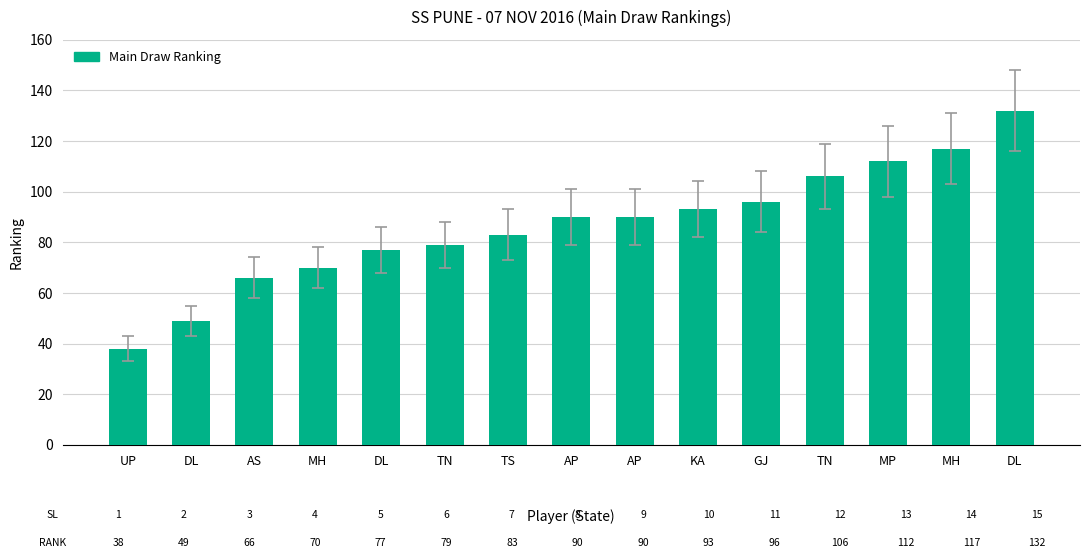

What is the label of the 3rd bar from the right?

MP